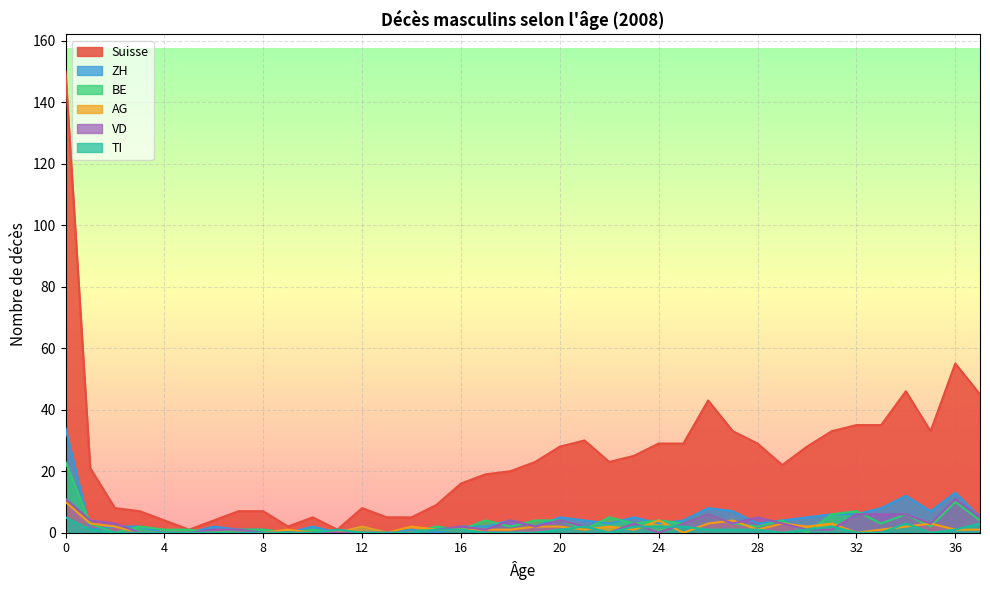

List the series in order of their peak value, lowest first.

TI, AG, VD, BE, ZH, Suisse